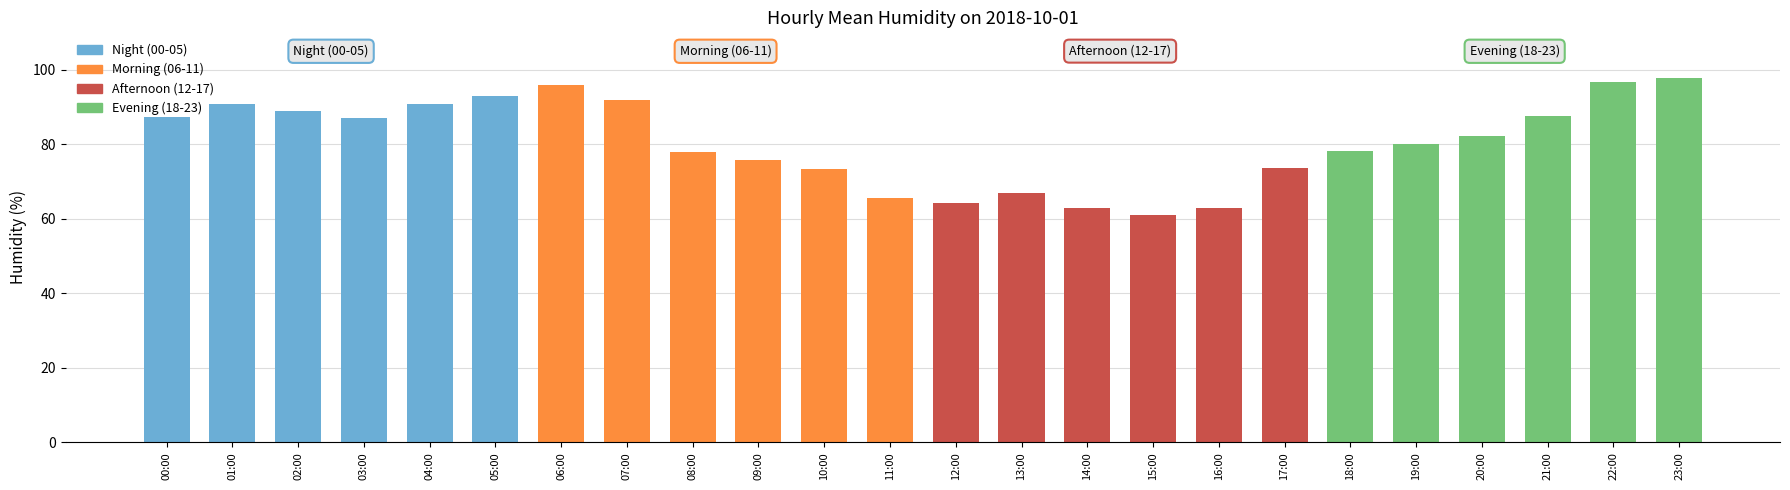

What is the difference between the maximum and minimum values?

36.8